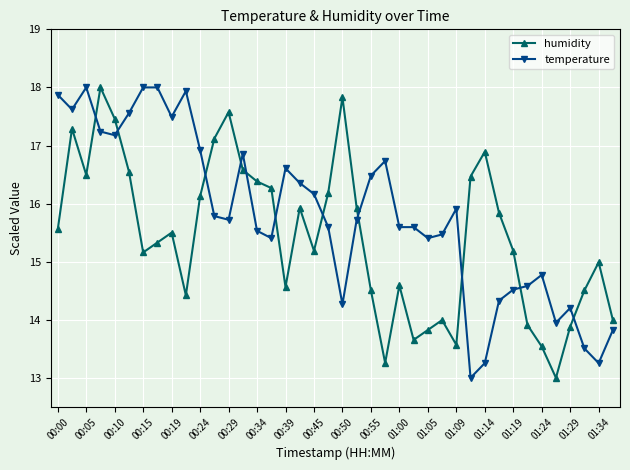

At how many categories does at least one series exceed 16?

25